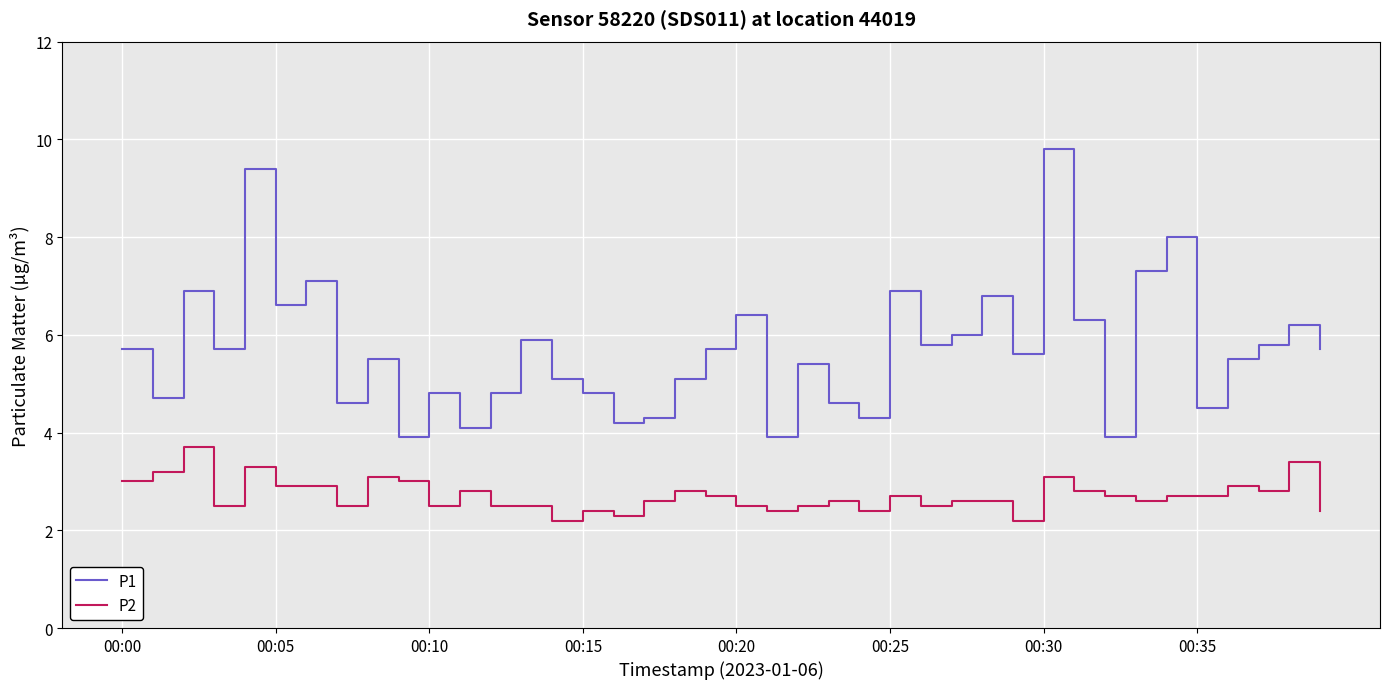

True or false: P1 and P2 intersect in this chart.

False